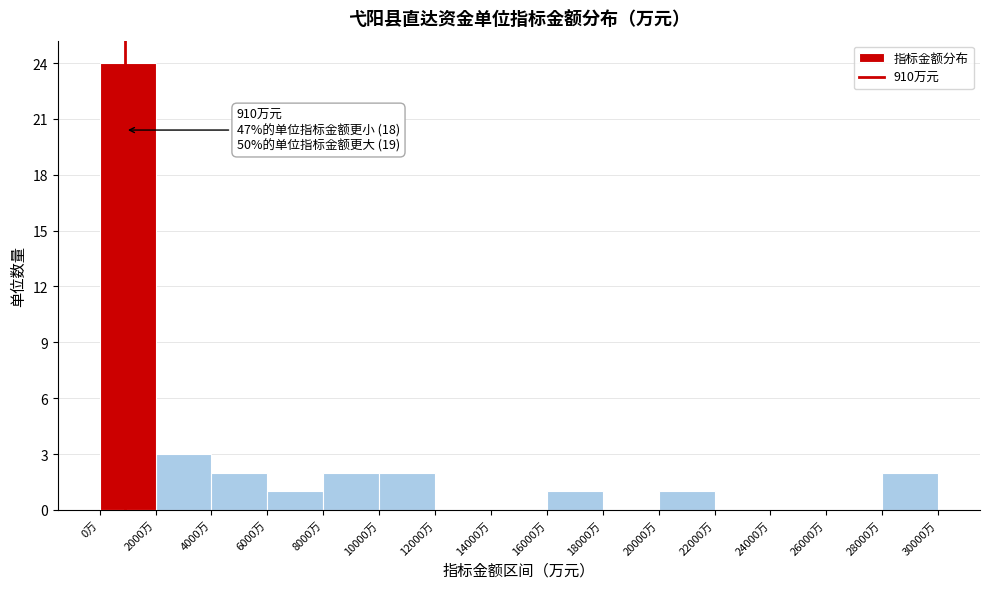

Over which range of the x-axis is the bar tallest?

0 to 2000